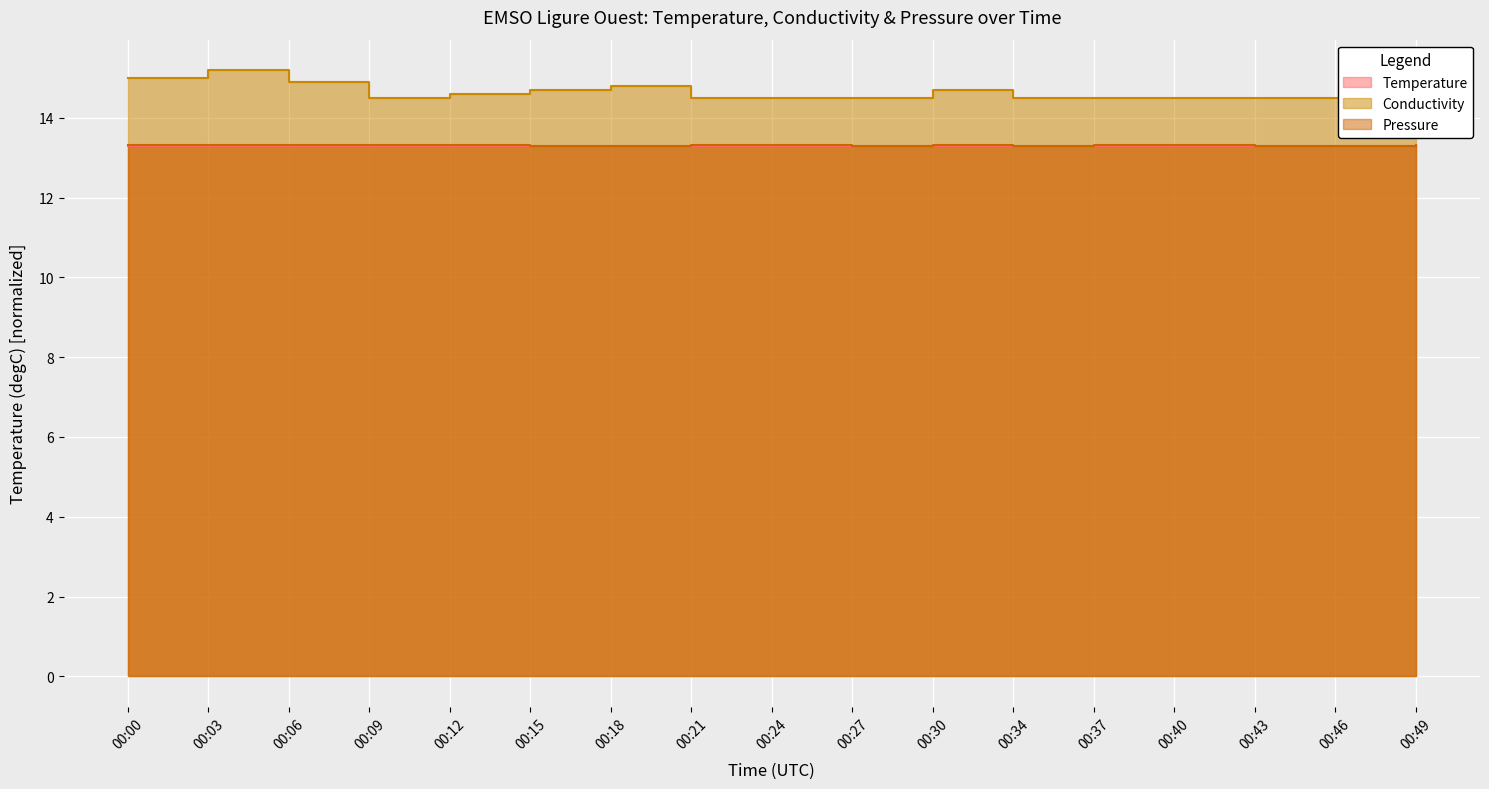

What is the approximate value of Pressure at 00:15?

13.3